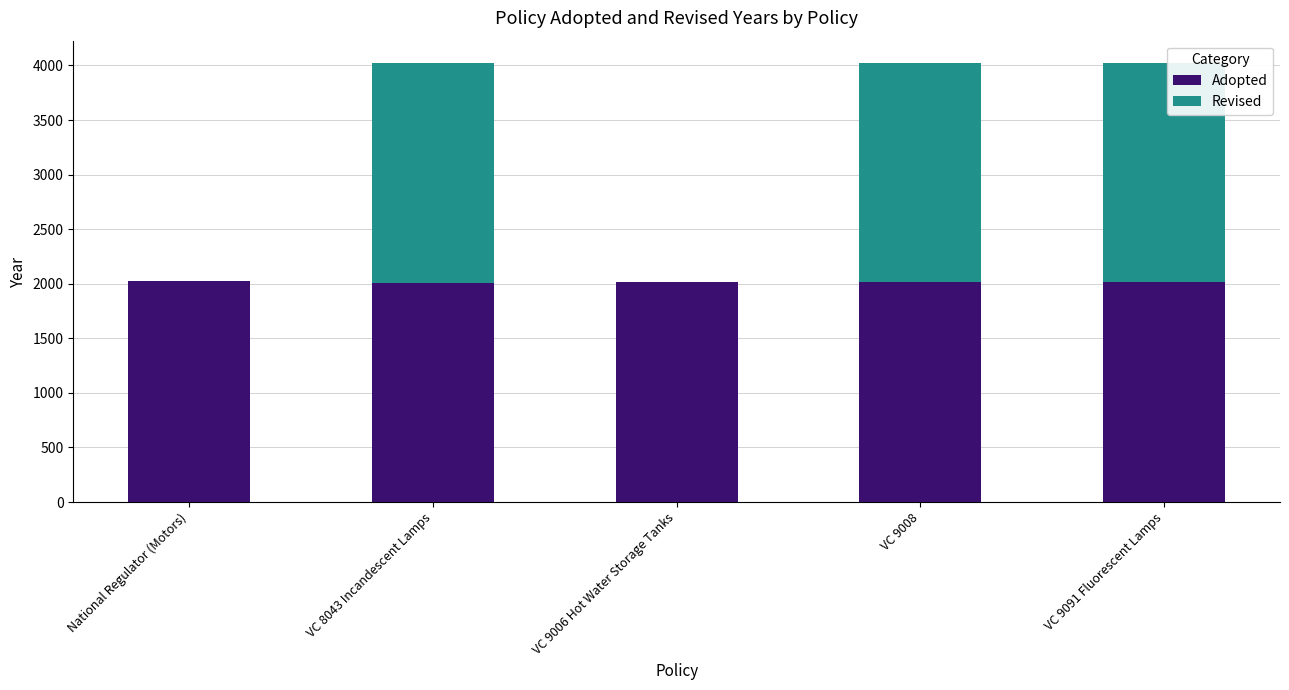

Is it true that Adopted equals 3298 at VC 9091 Fluorescent Lamps?

False